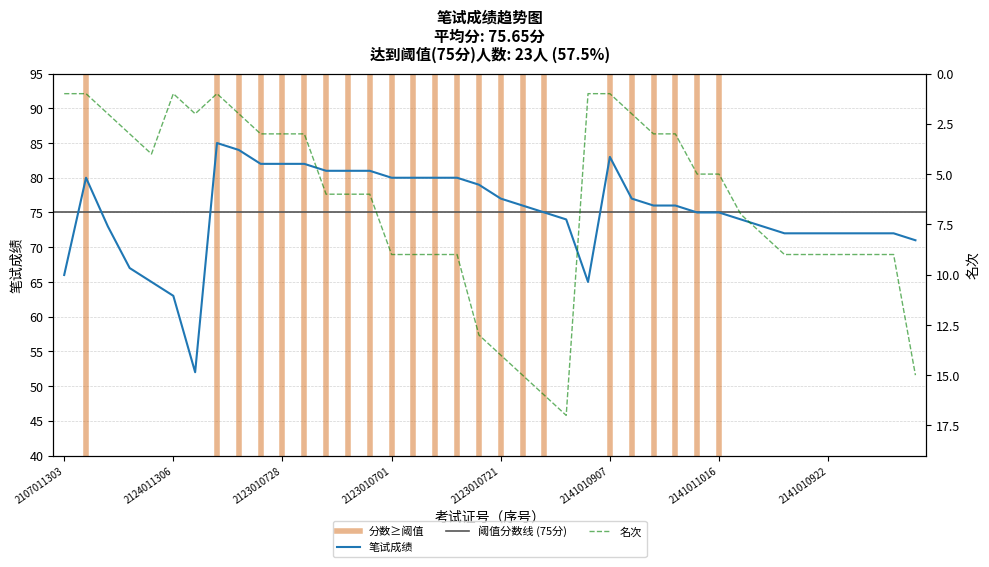

Does the chart have visible grid lines?

Yes